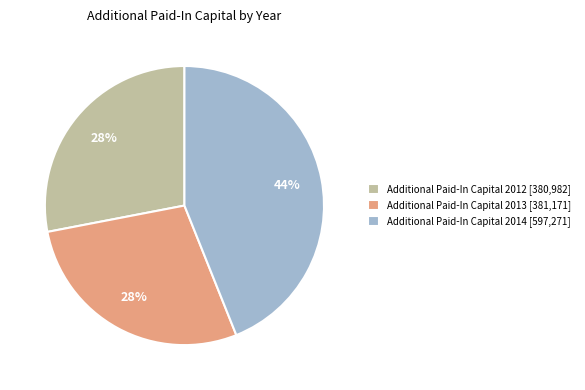

True or false: Additional Paid-In Capital 2012 accounts for 38% of the total.

False